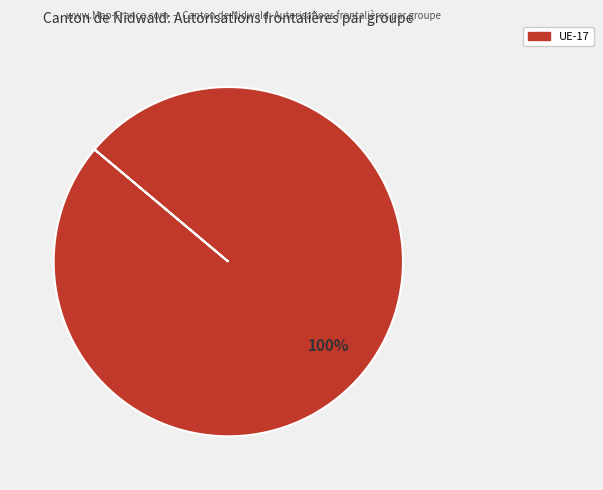

Is there any slice that represents more than half of the pie?

Yes